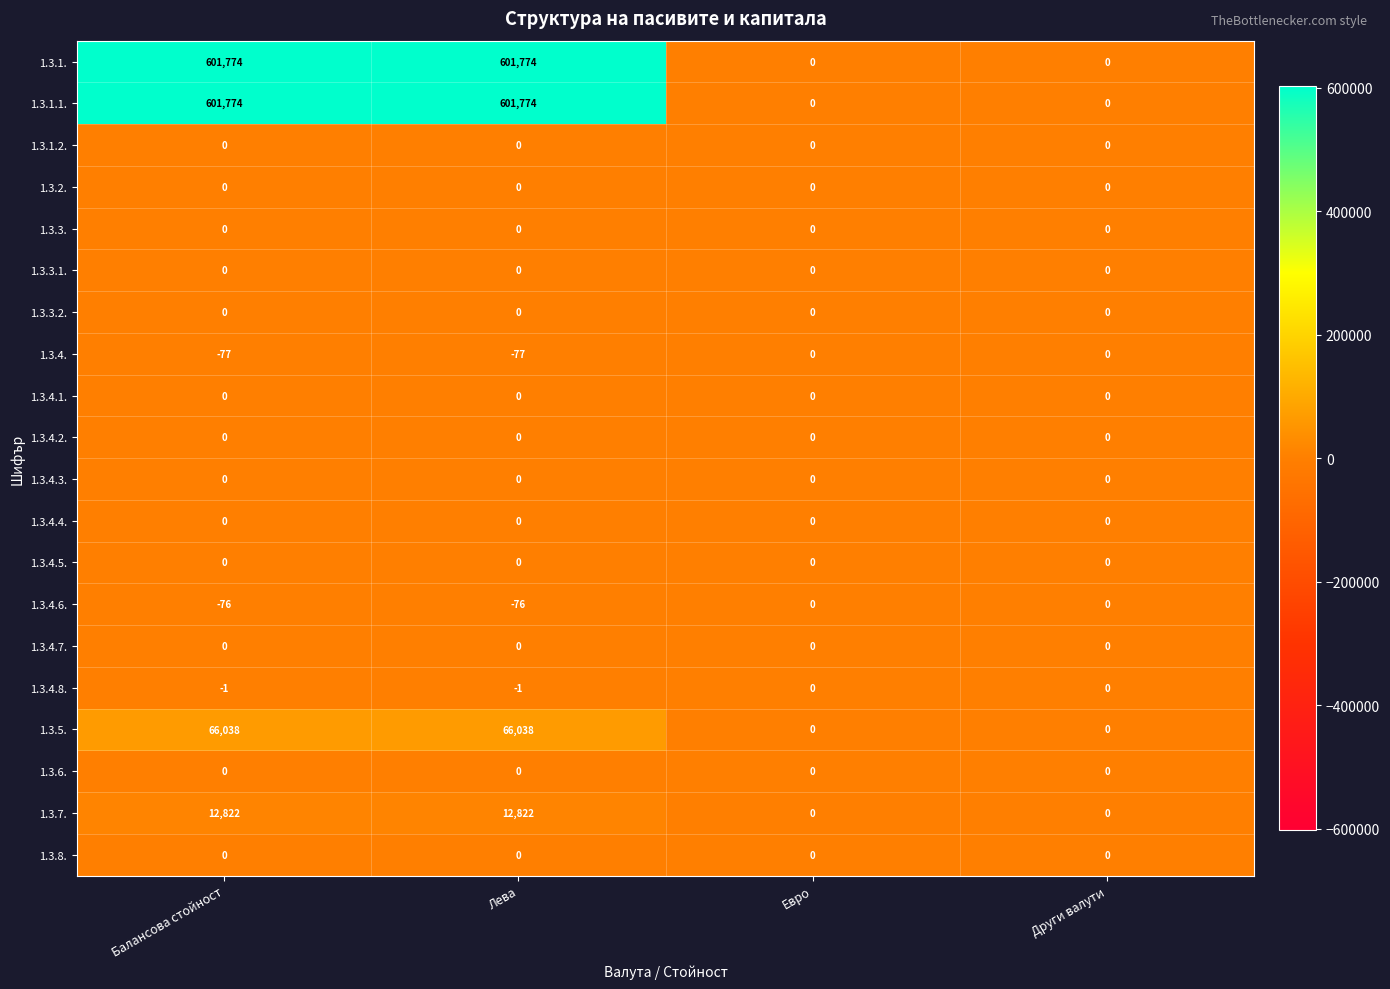

The 1.3.6. series shows 0 at Балансова стойност. True or false?

True